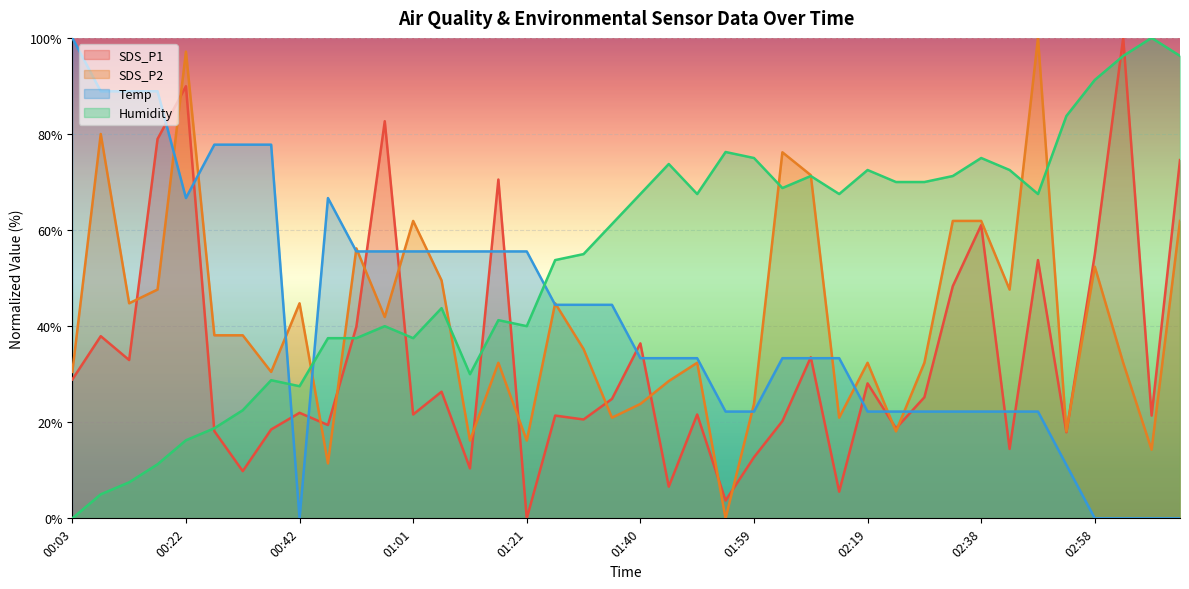

Reading left to right, extract all data points from this chart.

SDS_P1: 28.9	37.9	32.9	79.0	89.9	18.2	9.8	18.5	22.0	19.4	39.9	82.7	21.6	26.4	10.4	70.5	0.0	21.4	20.6	24.9	36.4	6.6	21.6	3.7	12.7	20.2	33.5	5.5	28.1	18.7	25.2	48.3	61.0	14.5	53.8	17.9	54.9	100.0	21.4	74.6
SDS_P2: 30.5	80.0	44.8	47.6	97.1	38.1	38.1	30.5	44.8	11.4	56.2	41.9	61.9	49.5	16.2	32.4	16.2	44.8	35.2	21.0	23.8	28.6	32.4	0.0	23.8	76.2	71.4	21.0	32.4	18.1	32.4	61.9	61.9	47.6	100.0	18.1	52.4	32.4	14.3	61.9
Temp: 100.0	88.9	88.9	88.9	66.7	77.8	77.8	77.8	0.0	66.7	55.6	55.6	55.6	55.6	55.6	55.6	55.6	44.4	44.4	44.4	33.3	33.3	33.3	22.2	22.2	33.3	33.3	33.3	22.2	22.2	22.2	22.2	22.2	22.2	22.2	11.1	0.0	0.0	0.0	0.0
Humidity: 0.0	5.0	7.5	11.2	16.2	18.8	22.5	28.7	27.5	37.5	37.5	40.0	37.5	43.8	30.0	41.2	40.0	53.7	55.0	61.2	67.5	73.7	67.5	76.2	75.0	68.8	71.2	67.5	72.5	70.0	70.0	71.2	75.0	72.5	67.5	83.7	91.2	96.2	100.0	96.2